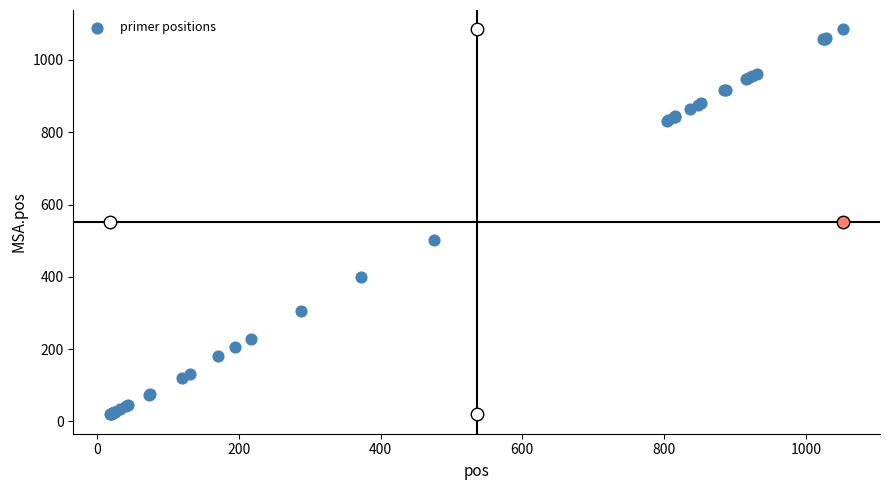

What Y value in the scatter plot is closest to 552?

503